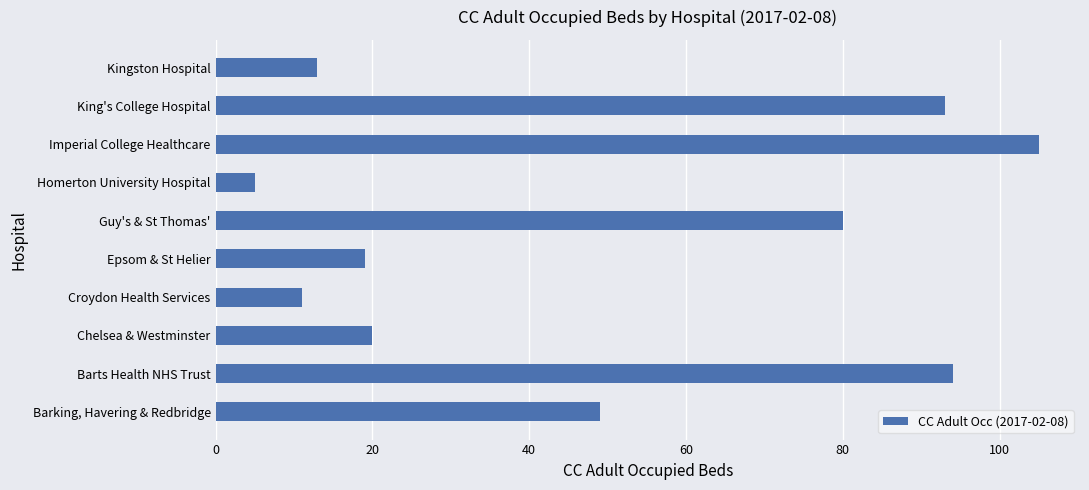

At which label is the value closest to 55?

Barking, Havering & Redbridge